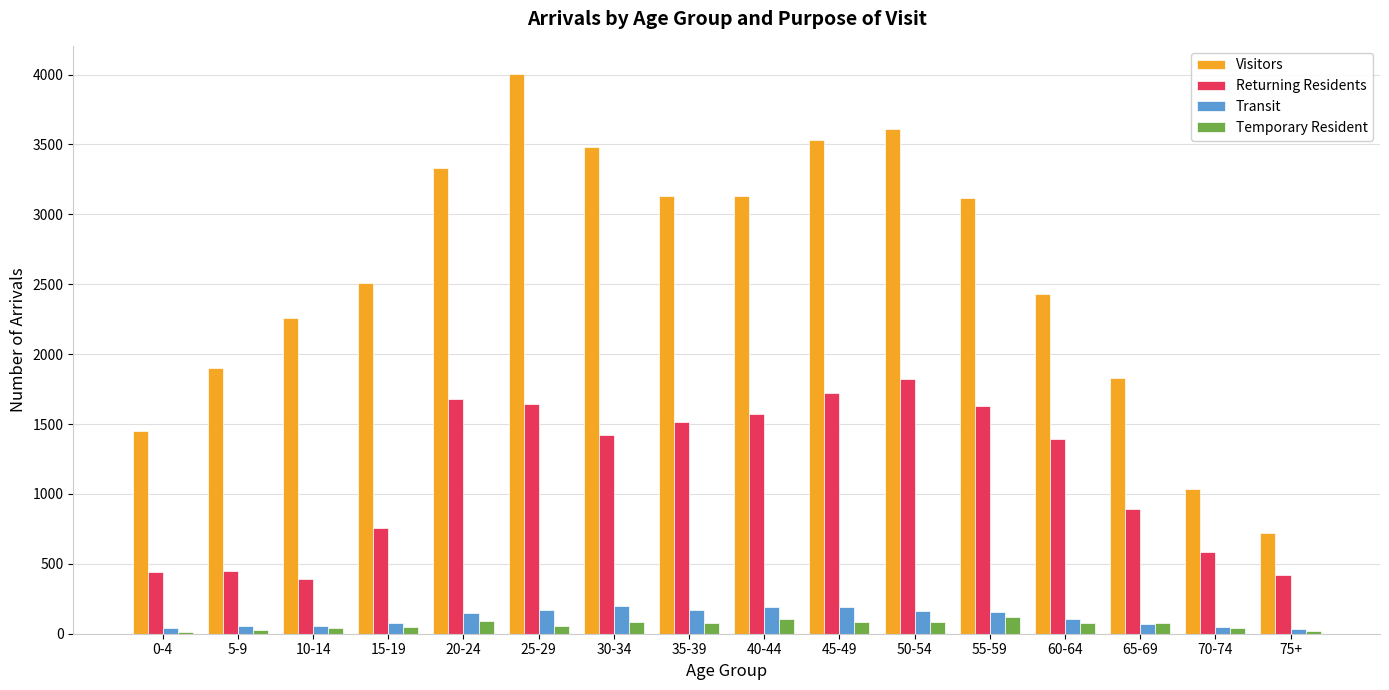

Which label corresponds to the largest value in the chart?

25-29